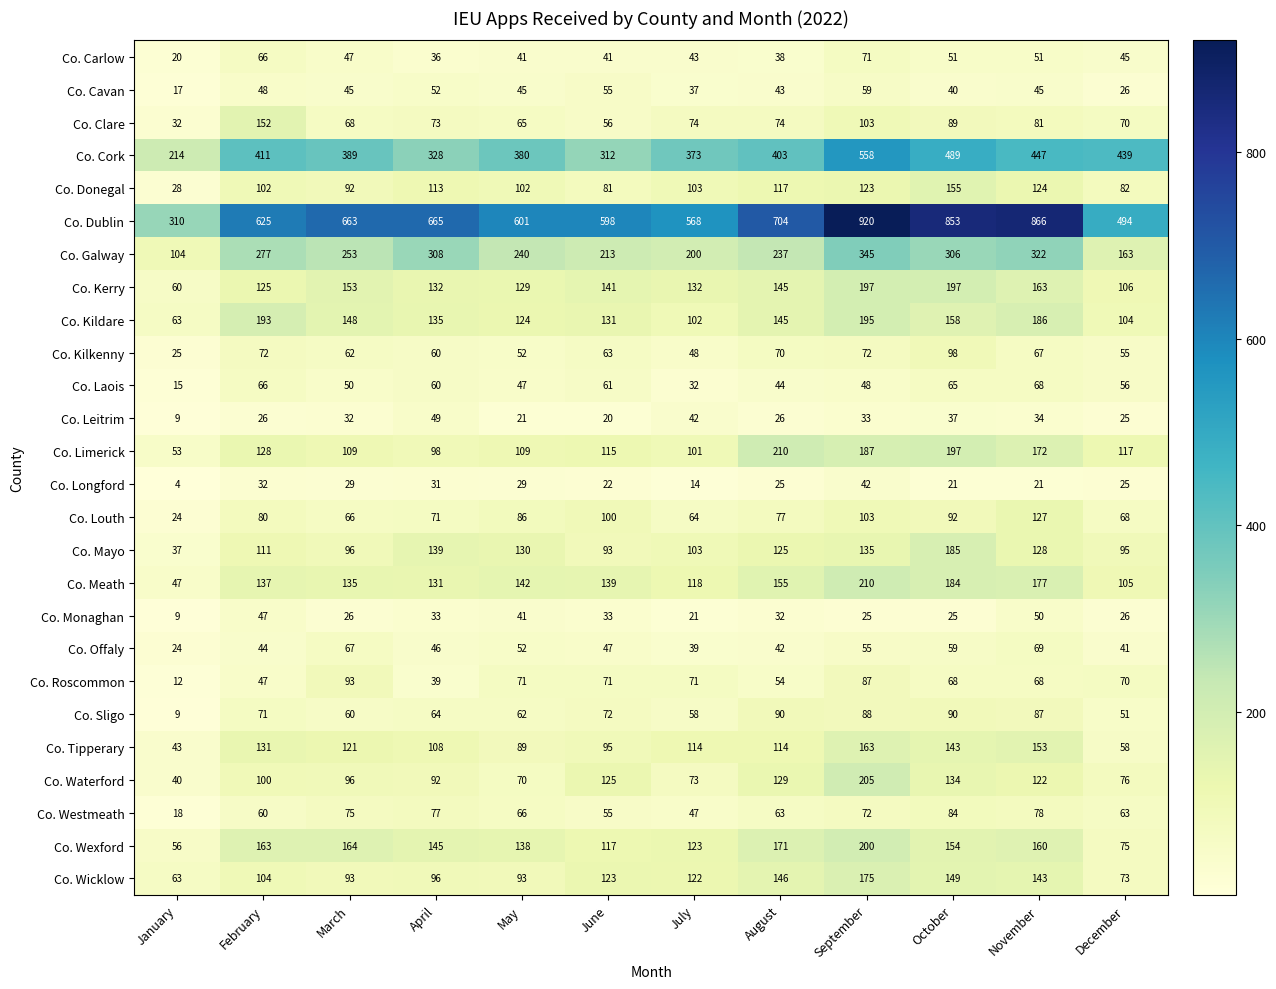

The value of Co. Cavan at February is 48. True or false?

True